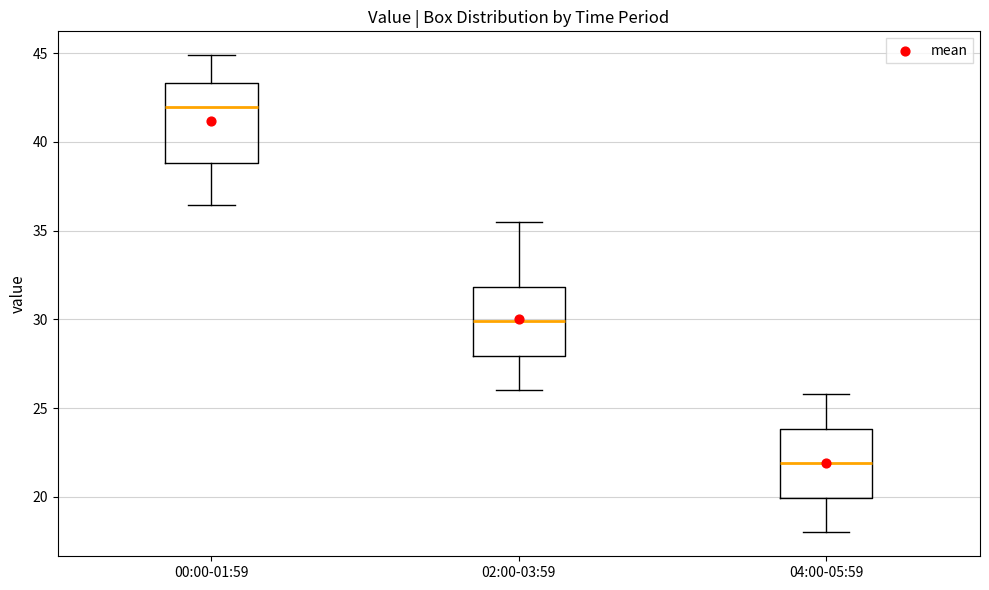

Reading left to right, transcribe this box plot: for each box, give where its median line is, the range the box spans, and where its two whiskers end, as read against the y-axis. The values are not printed on the chart, so give them approximately, as read against the axis.

00:00-01:59: median 42.0, box 39.0 to 43.5, whiskers 36.5 to 45.0
02:00-03:59: median 30.0, box 28.0 to 32.0, whiskers 26.0 to 35.5
04:00-05:59: median 22.0, box 20.0 to 24.0, whiskers 18.0 to 26.0